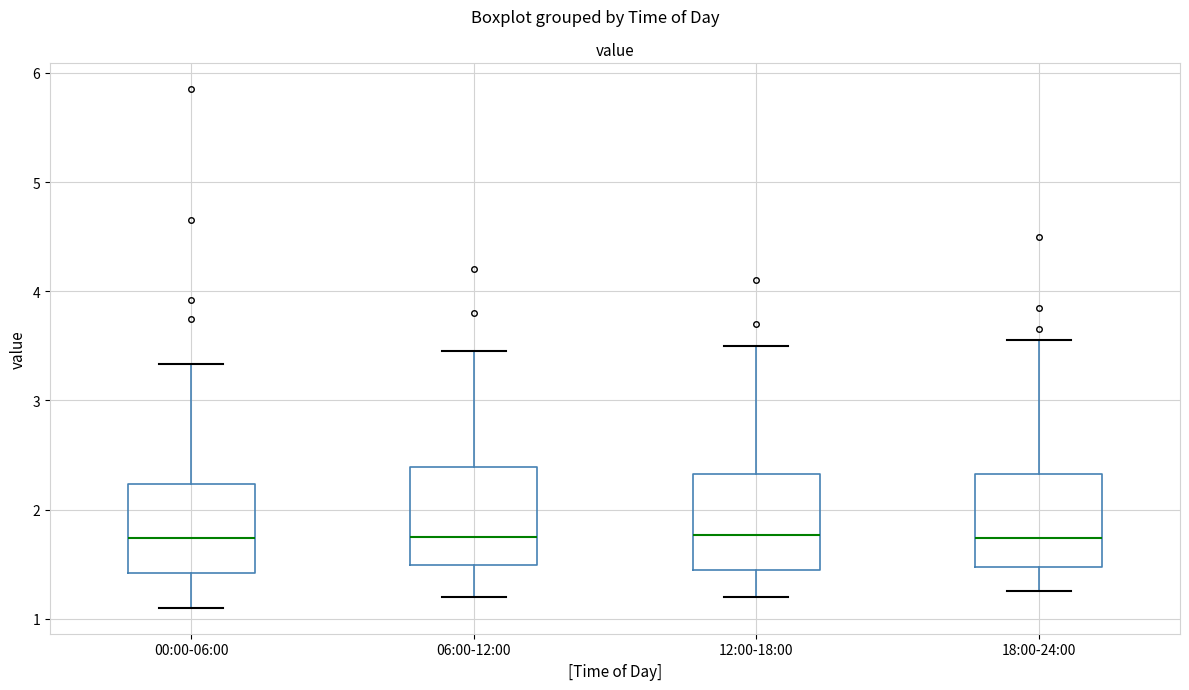

Reading left to right, transcribe this box plot: for each box, give where its median line is, the range the box spans, and where its two whiskers end, as read against the y-axis. The values are not printed on the chart, so give them approximately, as read against the axis.

00:00-06:00: median 1.7, box 1.4 to 2.2, whiskers 1.1 to 3.3
06:00-12:00: median 1.8, box 1.5 to 2.4, whiskers 1.2 to 3.5
12:00-18:00: median 1.8, box 1.5 to 2.3, whiskers 1.2 to 3.5
18:00-24:00: median 1.7, box 1.5 to 2.3, whiskers 1.3 to 3.6